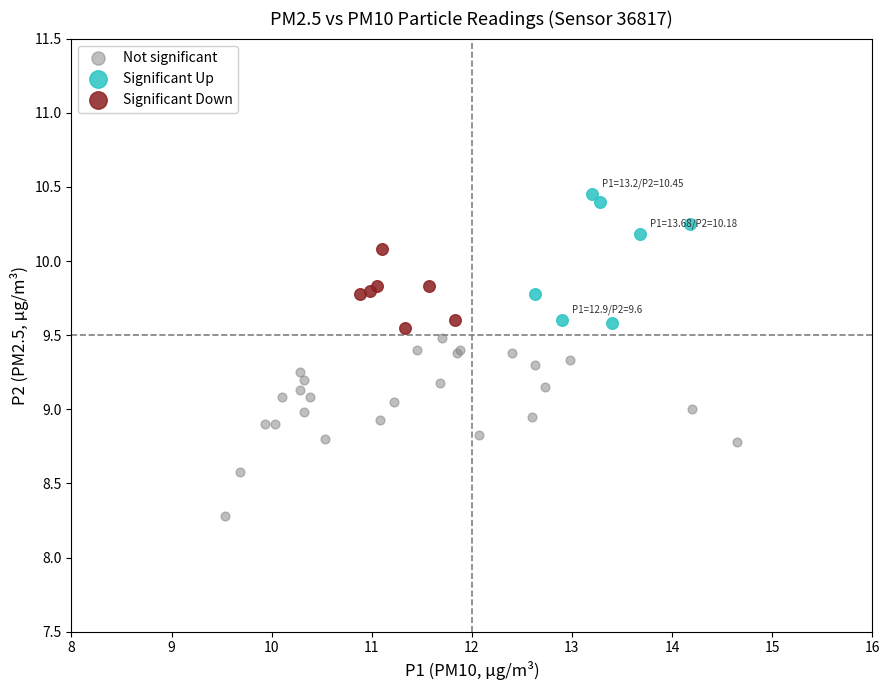

Which series reaches the minimum Y coordinate?

Not significant